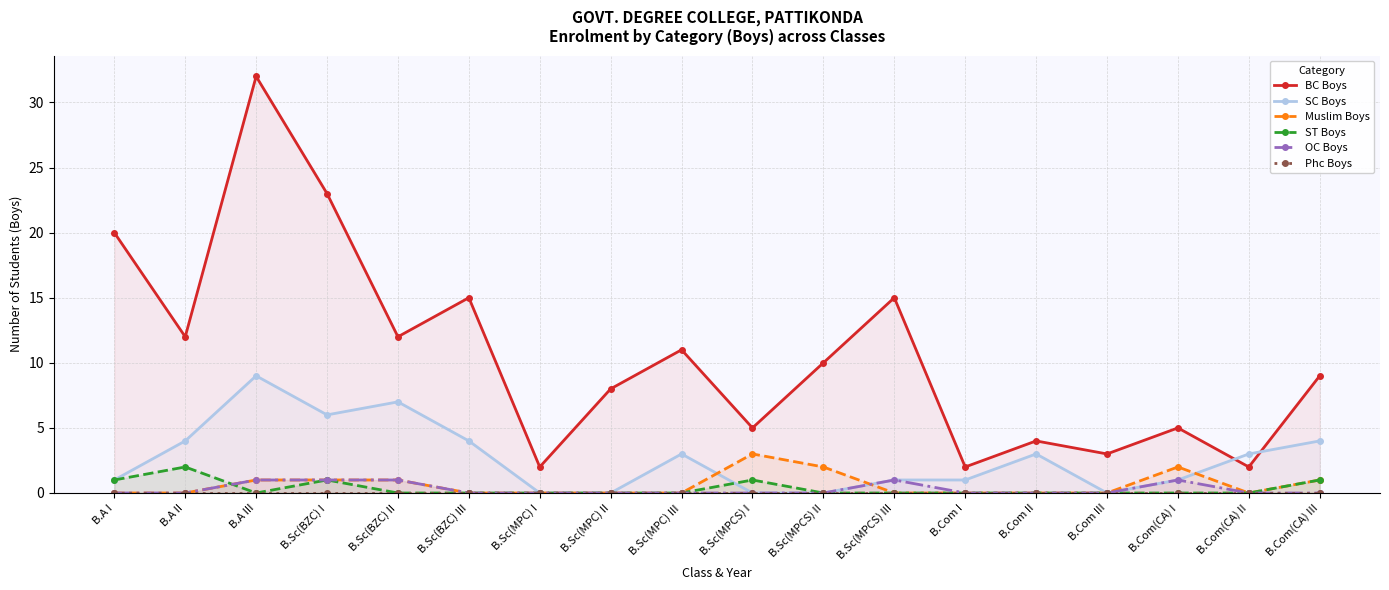

Is the value of OC Boys at B.A II greater than the value of Phc Boys at B.Com(CA) II?

No